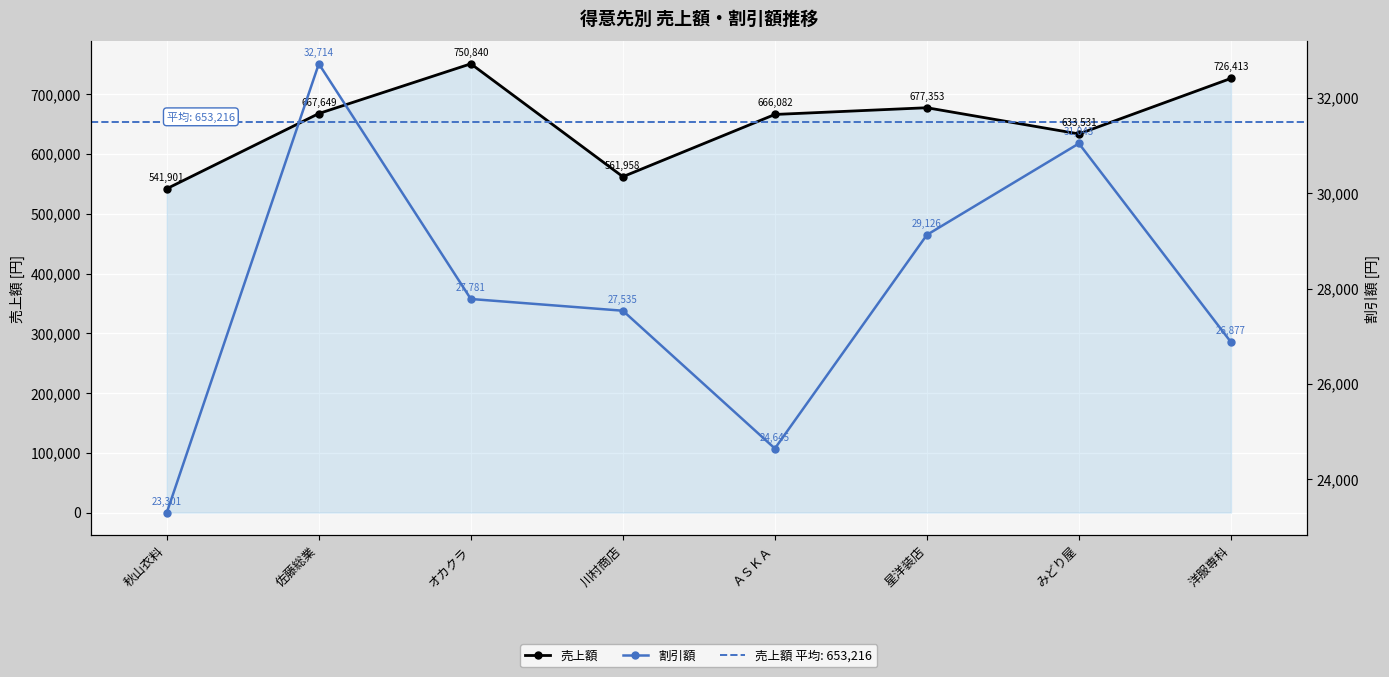

What position from the right is 洋服専科?

1